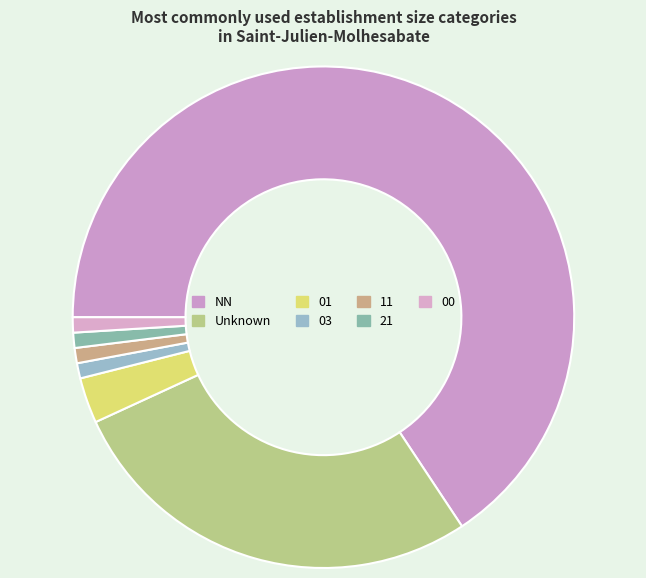

What is the change in value from NN to 00?

-66